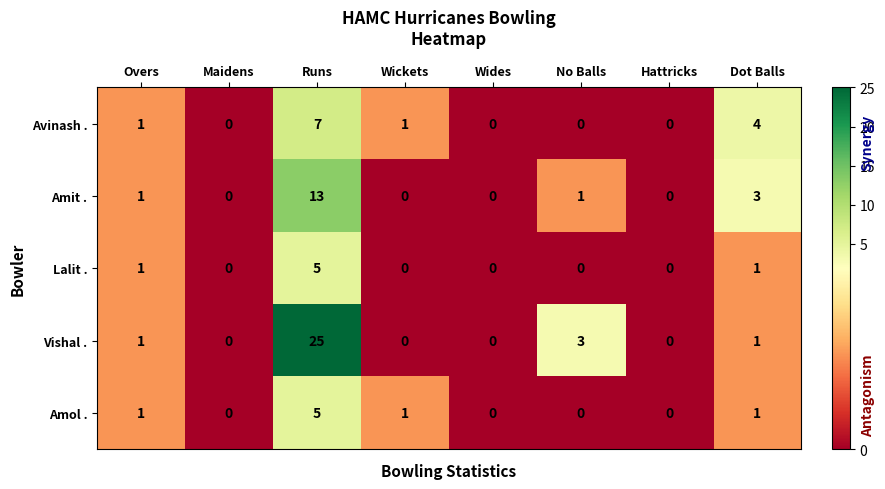

At how many categories does at least one series exceed 10?

1